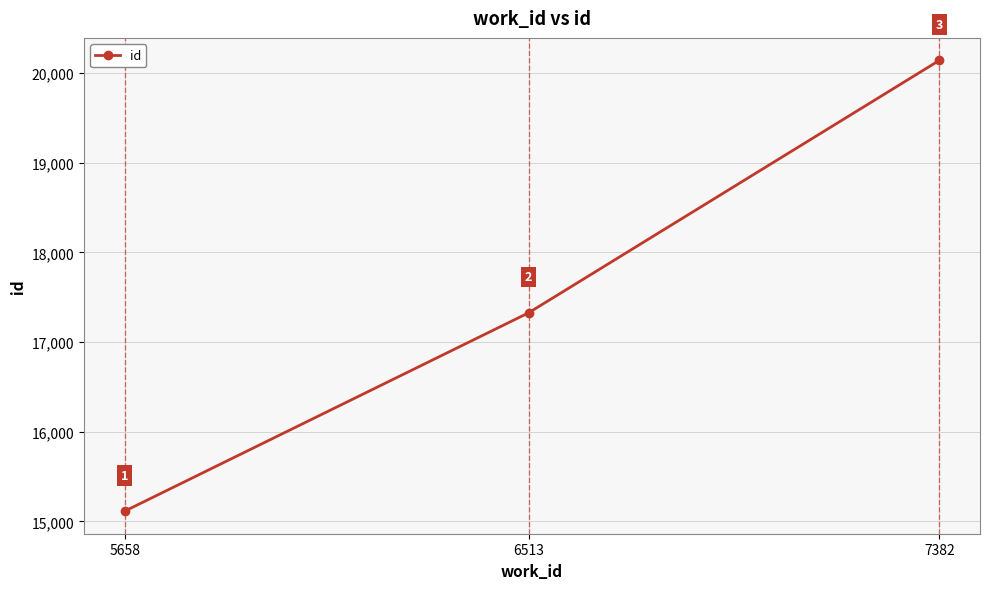

Rank the categories by value from highest to lowest.

7382, 6513, 5658